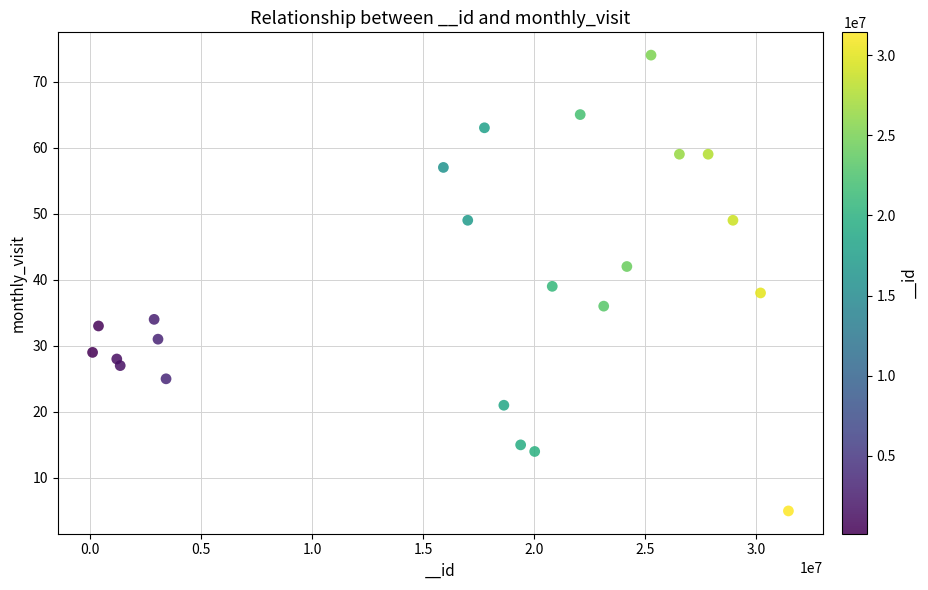

What is the range of X values (max minus min)?

31321376